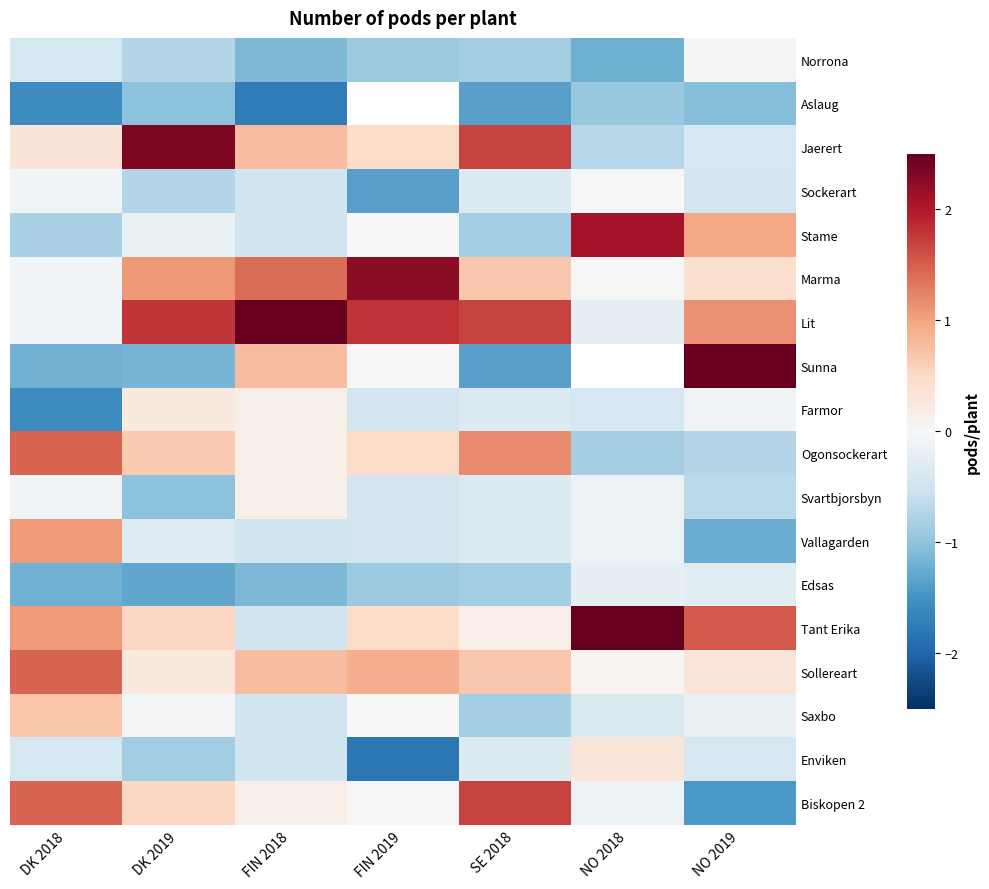

At how many categories does at least one series exceed -1?

7